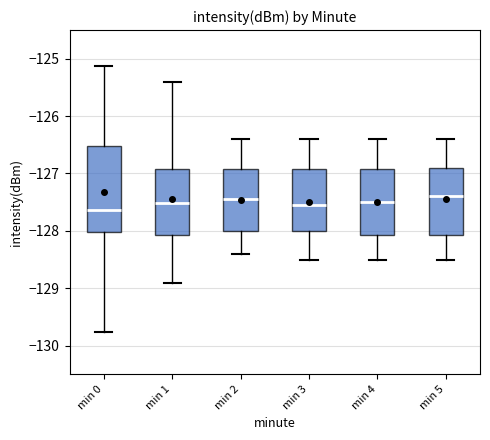

Reading left to right, read every box against the y-axis: the position of its median line, the range the box covers, and the ends of its whiskers. The values are not printed on the chart, so give them approximately, as read against the axis.

min 0: median -127.6, box -128.0 to -126.5, whiskers -129.8 to -125.1
min 1: median -127.5, box -128.1 to -126.9, whiskers -128.9 to -125.4
min 2: median -127.4, box -128.0 to -126.9, whiskers -128.4 to -126.4
min 3: median -127.5, box -128.0 to -126.9, whiskers -128.5 to -126.4
min 4: median -127.5, box -128.1 to -126.9, whiskers -128.5 to -126.4
min 5: median -127.4, box -128.1 to -126.9, whiskers -128.5 to -126.4